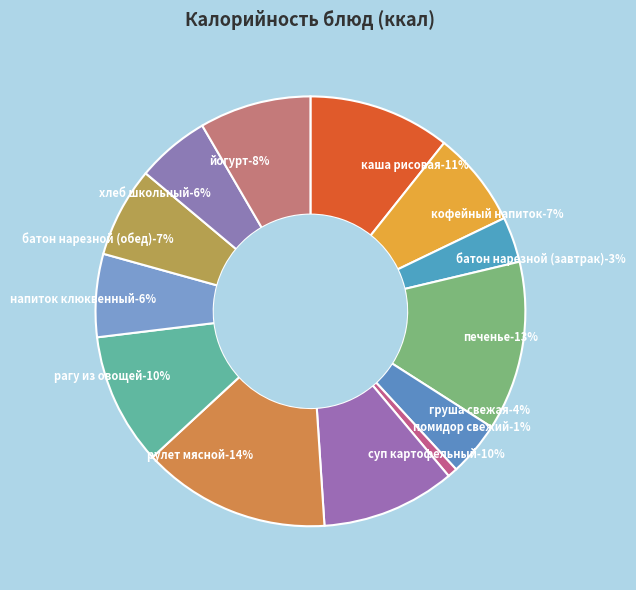

Rank the categories by value from highest to lowest.

рулет мясной, печенье, каша рисовая, суп картофельный, рагу из овощей, йогурт, кофейный напиток, батон нарезной (обед), напиток клюквенный, хлеб школьный, груша свежая, батон нарезной (завтрак), помидор свежий